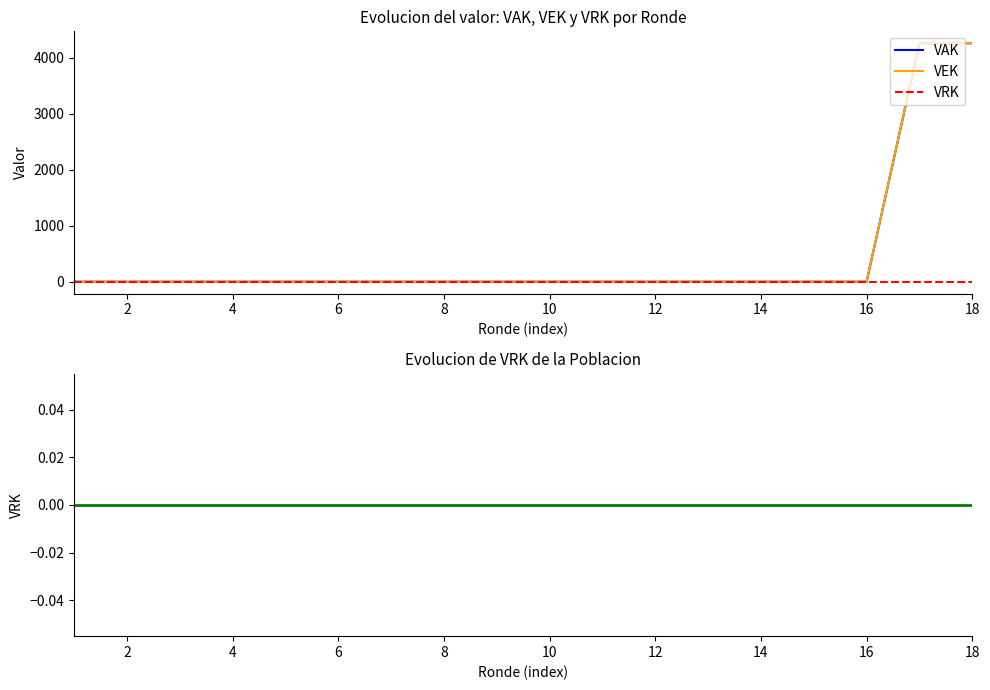

What is the maximum value shown in the chart?

4258